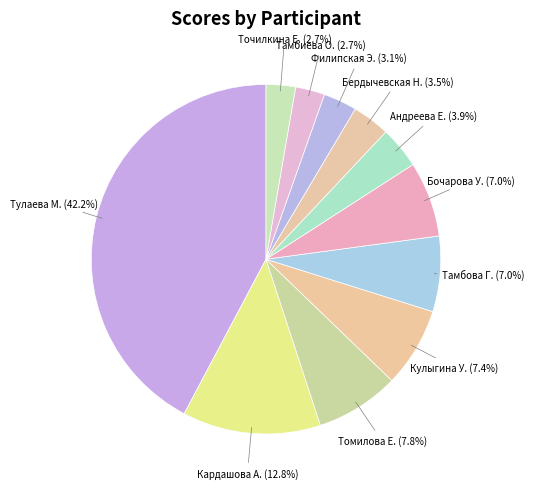

To the nearest percent, what is the average slice percentage?

9%